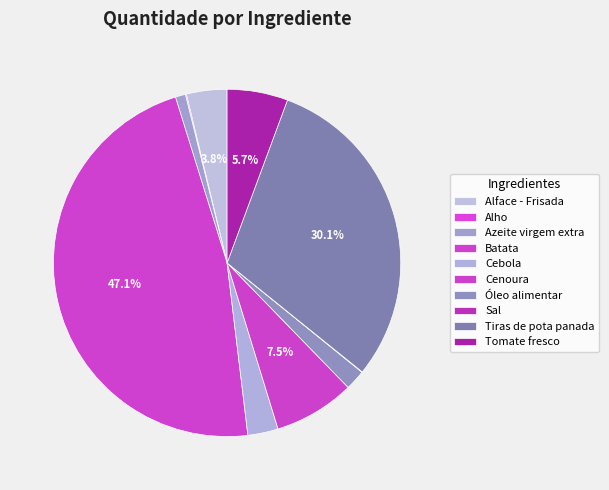

How many segments does this pie chart have?

10